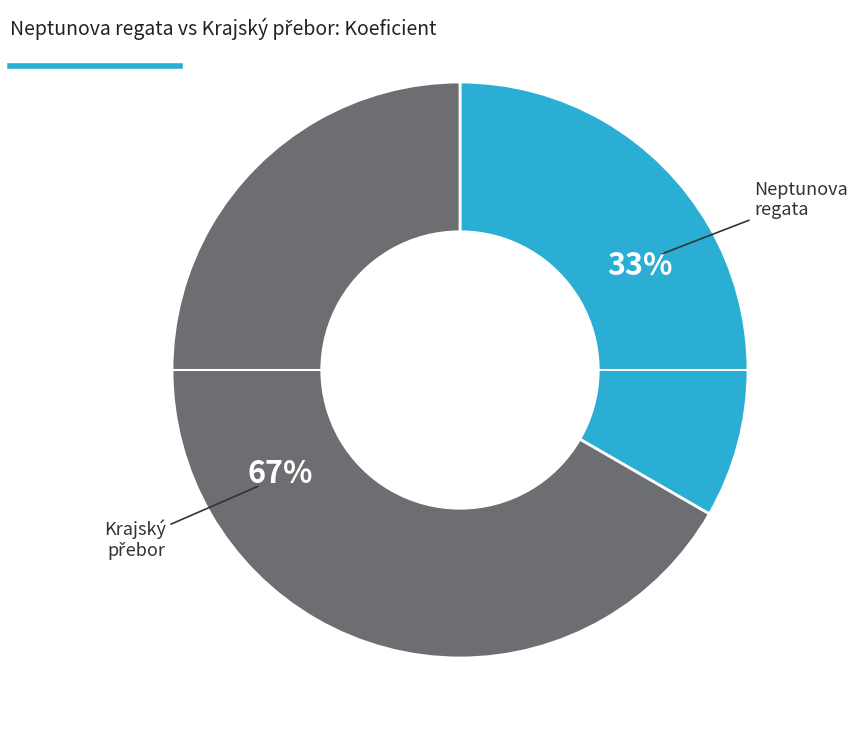

Is there a majority slice in this chart?

Yes